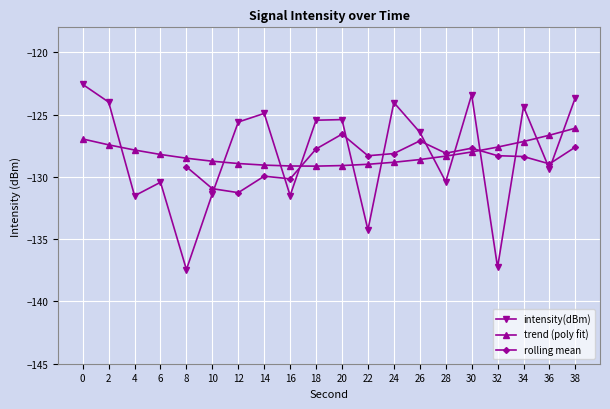

What is the value of the 14th point from the left?

-126.4